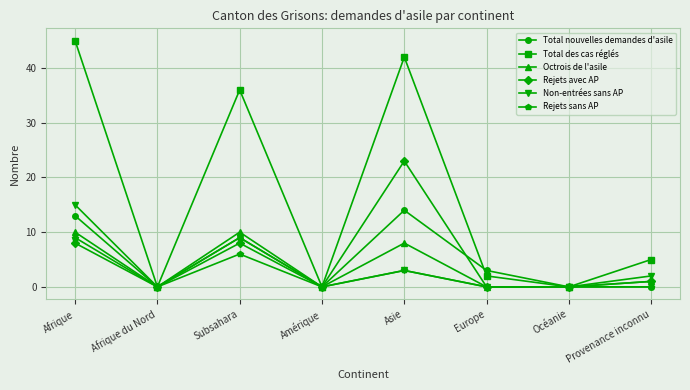

At which label is Rejets sans AP closest to 4?

Asie